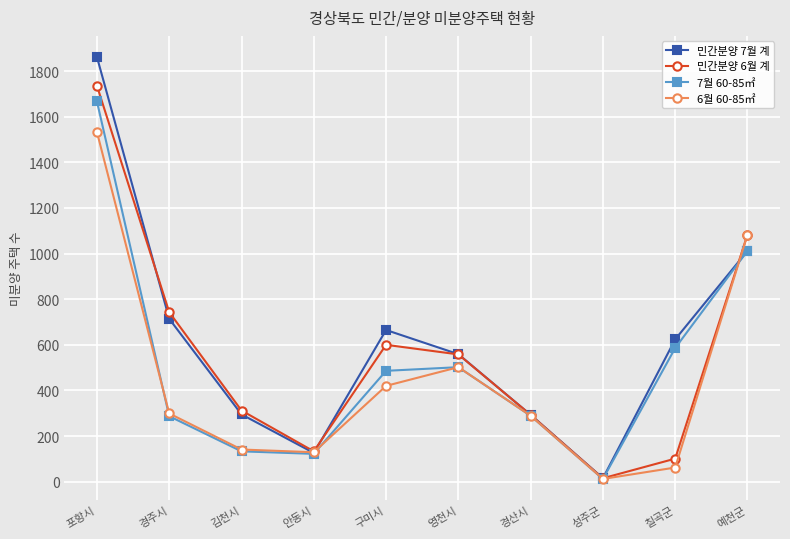

What is the label of the 6th point from the right?

구미시